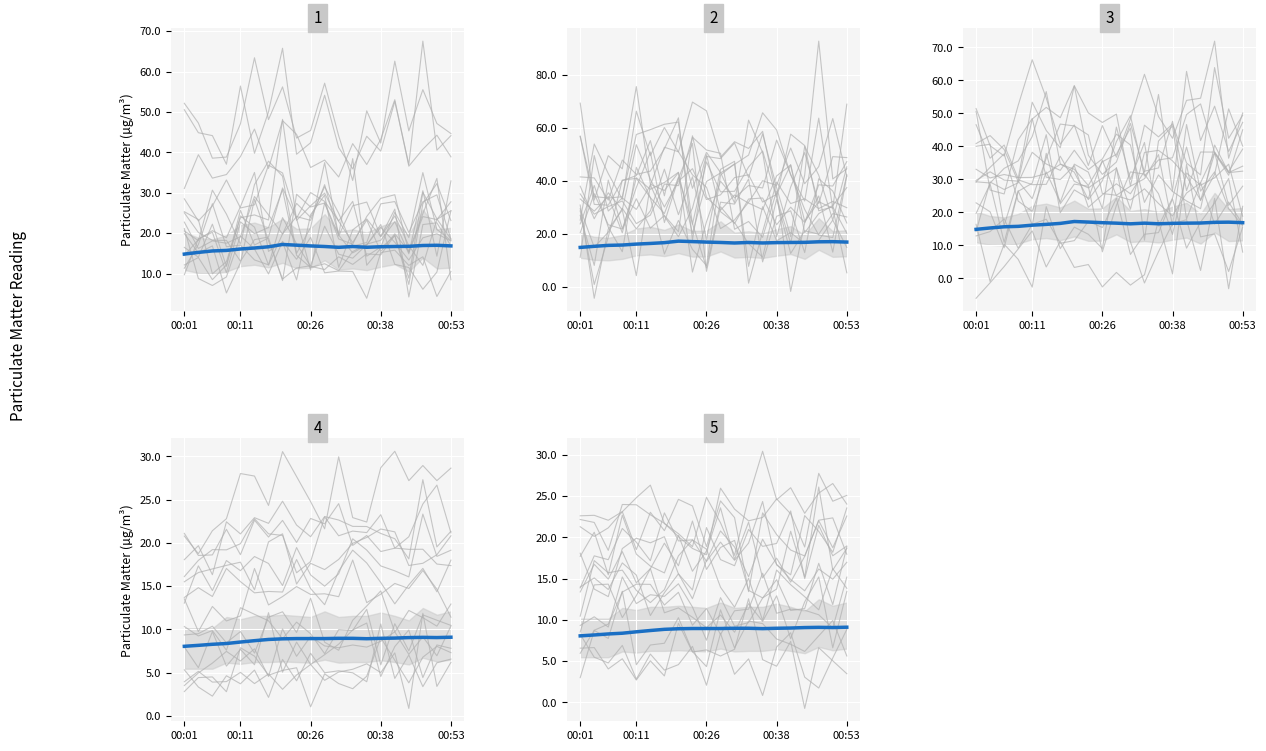

What is the approximate value of P2 at 5?

8.7